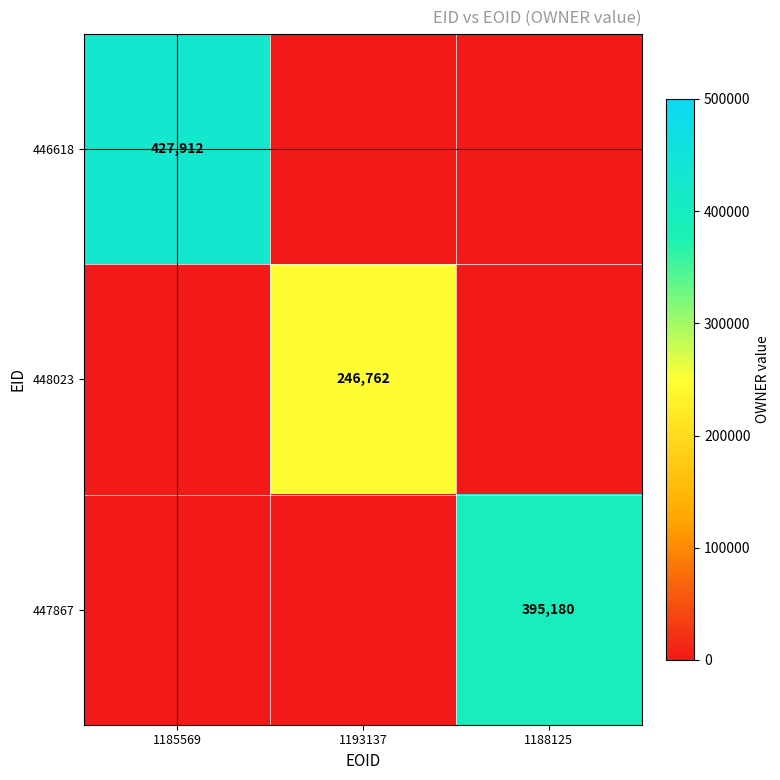

The value of 448023 at 1193137 is 405629. True or false?

False